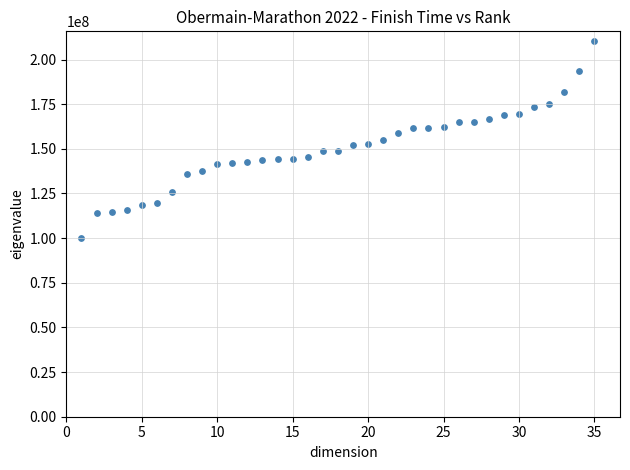

What is the range of Y values (max minus min)?

110280000